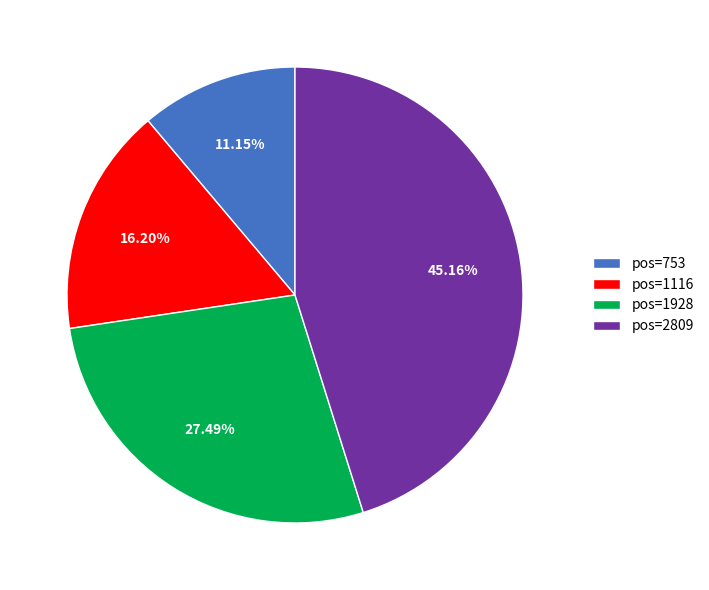

Rank the categories by value from lowest to highest.

pos=753, pos=1116, pos=1928, pos=2809